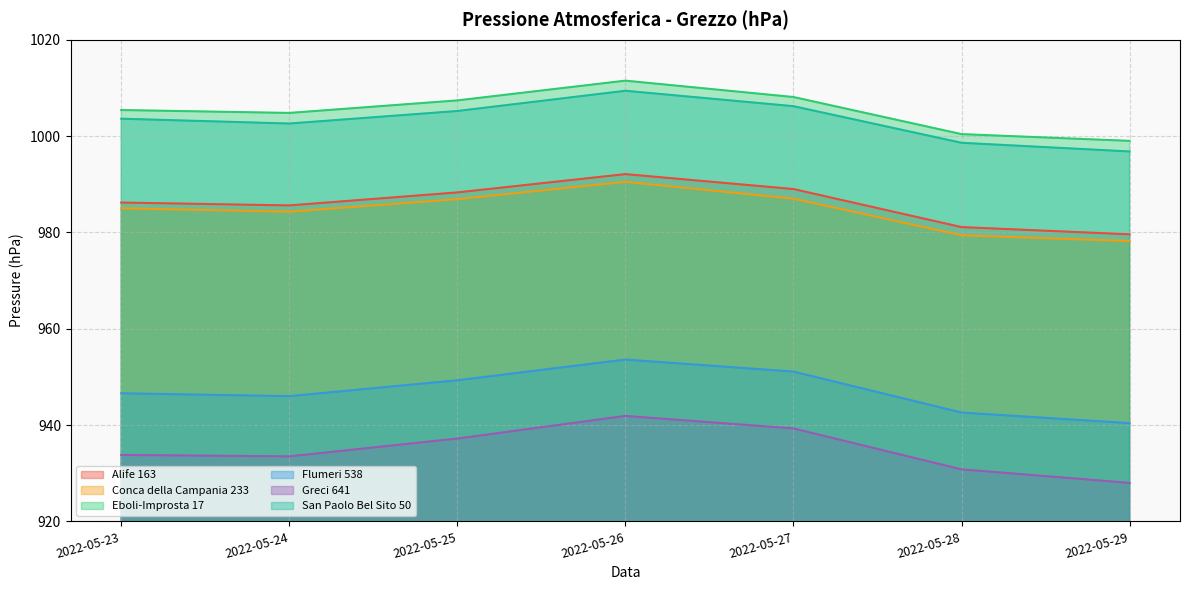

True or false: Alife 163 and Greci 641 intersect in this chart.

False